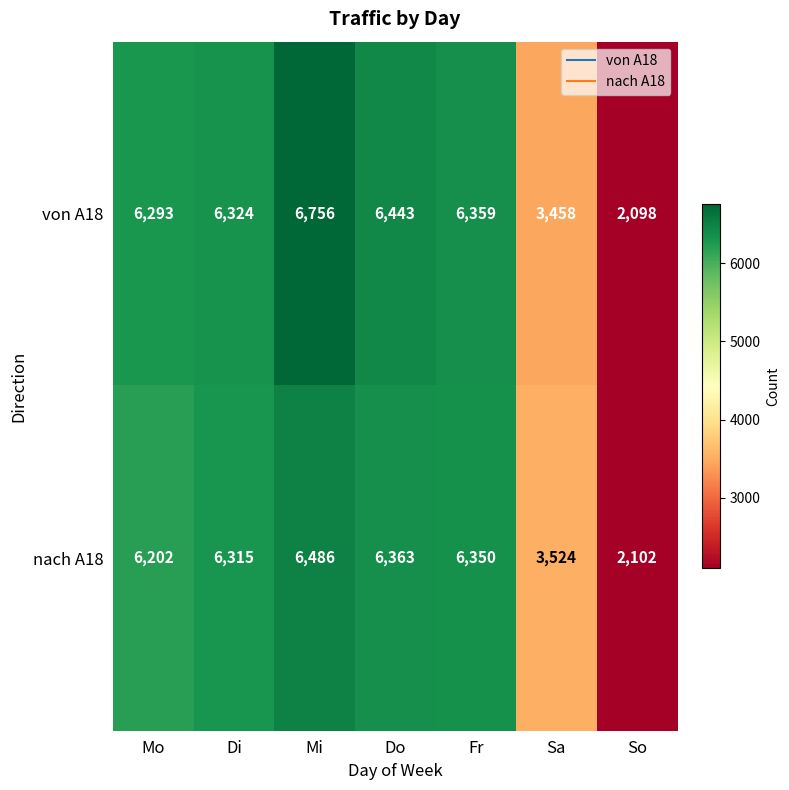

What is the difference between the von A18 values at Fr and Sa?

2901